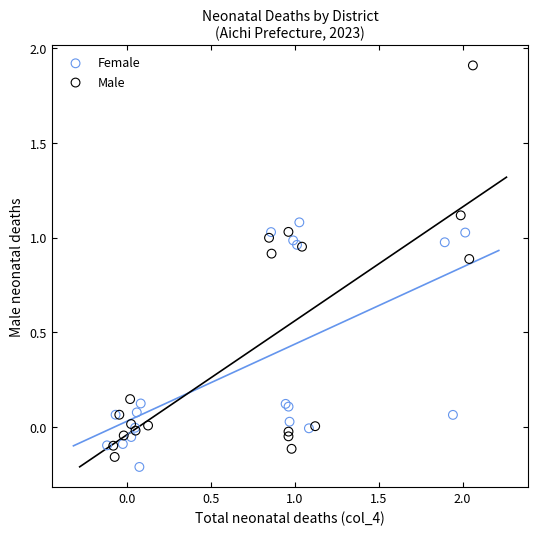

Which series has the largest Y range (max minus min)?

Male